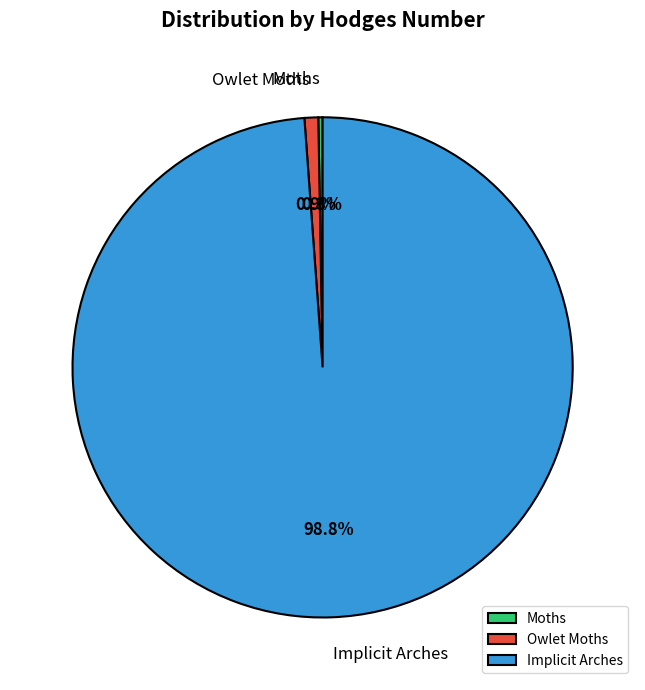

Which category has the biggest portion of the pie?

Implicit Arches